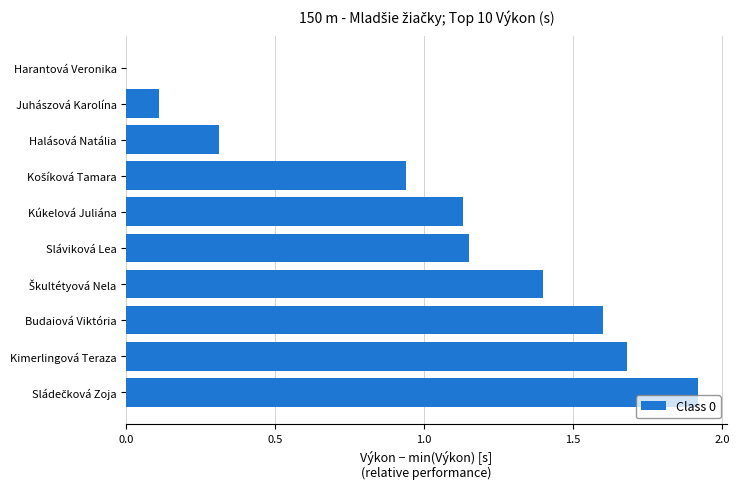

Which has a higher value, Budaiová Viktória or Halásová Natália?

Budaiová Viktória